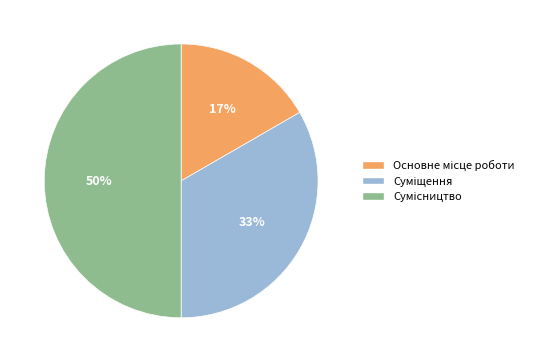

To the nearest percent, what is the difference between the largest and smallest slice percentages?

33%